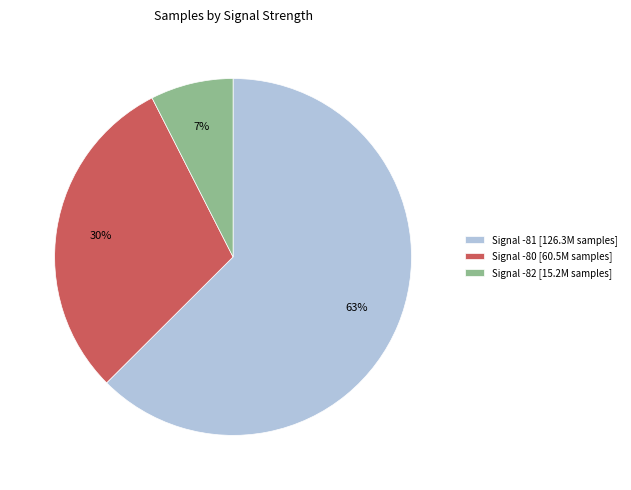

Is there a majority slice in this chart?

Yes